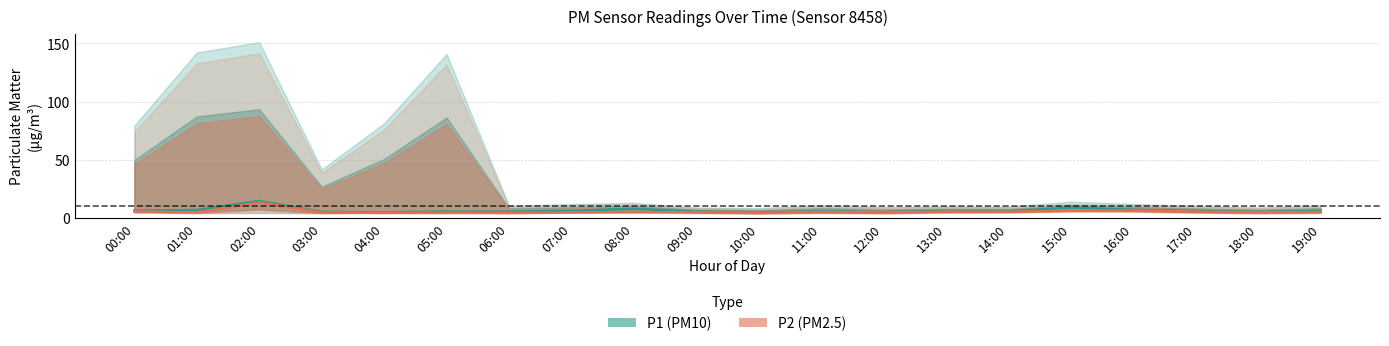

True or false: P1 (PM10) and P2 (PM2.5) intersect in this chart.

False